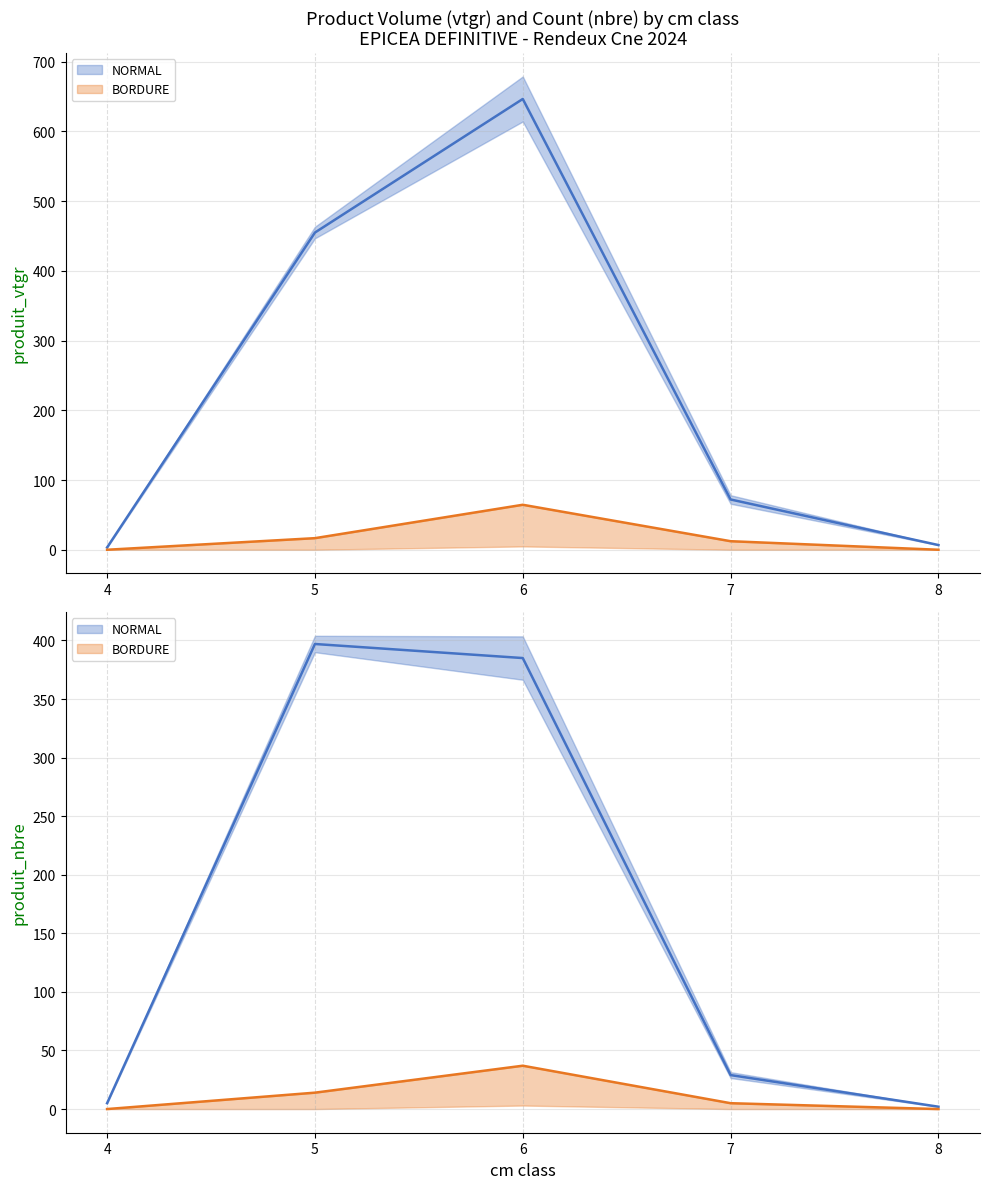

The BORDURE_produit_vtgr series shows 12.2 at 7. True or false?

True